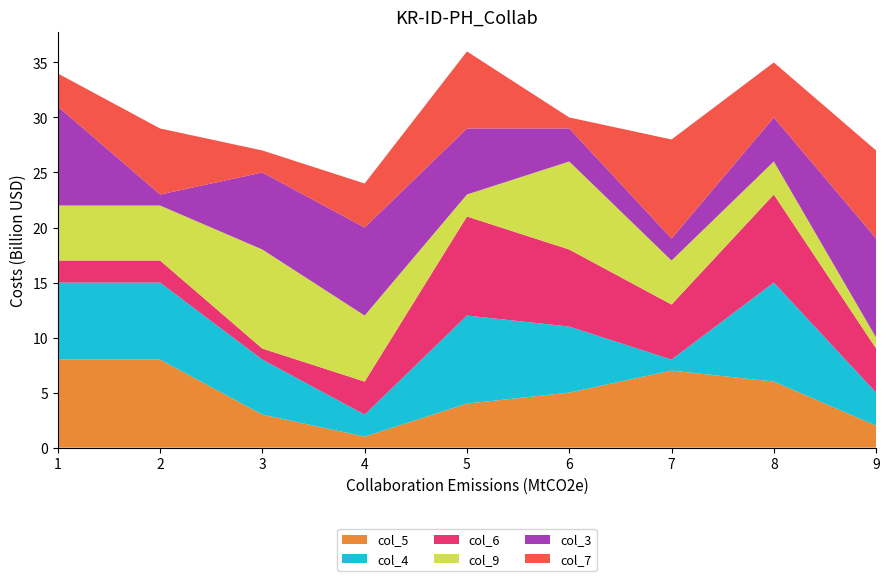

Reading left to right, what are all the values shown in this chart?

col_5: 8	8	3	1	4	5	7	6	2
col_4: 7	7	5	2	8	6	1	9	3
col_6: 2	2	1	3	9	7	5	8	4
col_9: 5	5	9	6	2	8	4	3	1
col_3: 9	1	7	8	6	3	2	4	9
col_7: 3	6	2	4	7	1	9	5	8